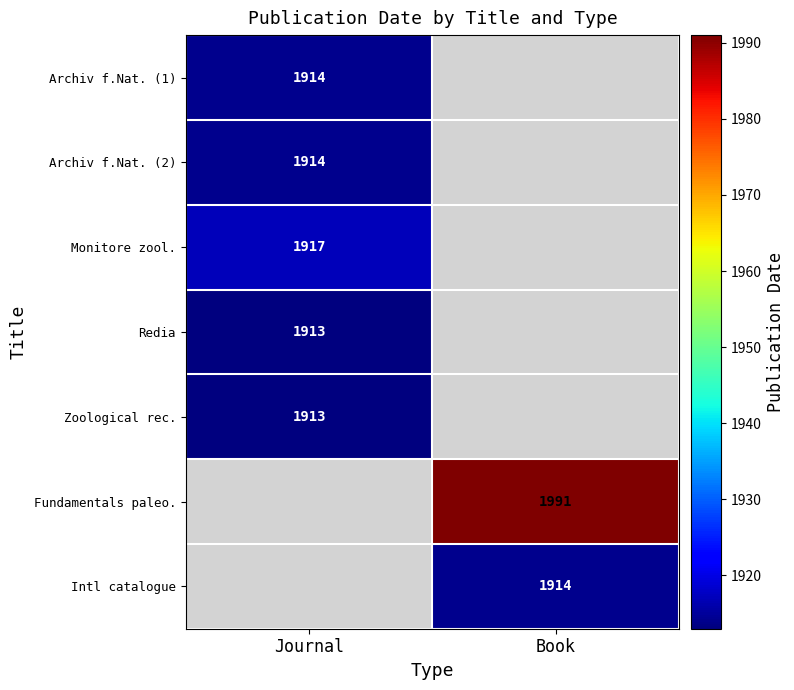

Which has a higher value, Book or Journal?

Journal